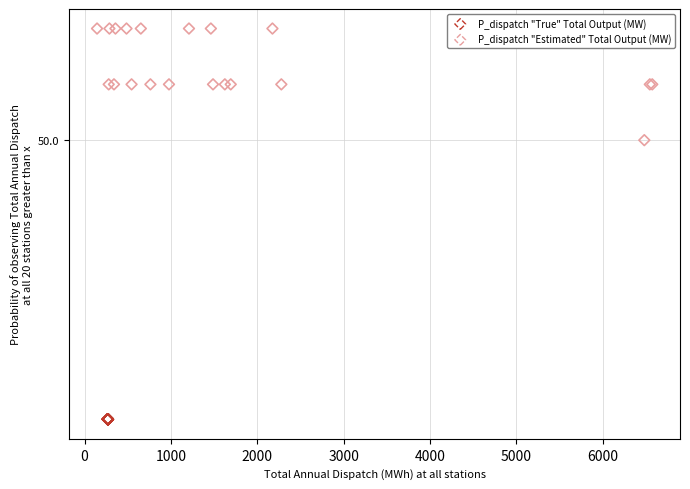

What are all the series names shown in the legend?

P_dispatch "True" Total Output (MW), P_dispatch "Estimated" Total Output (MW)